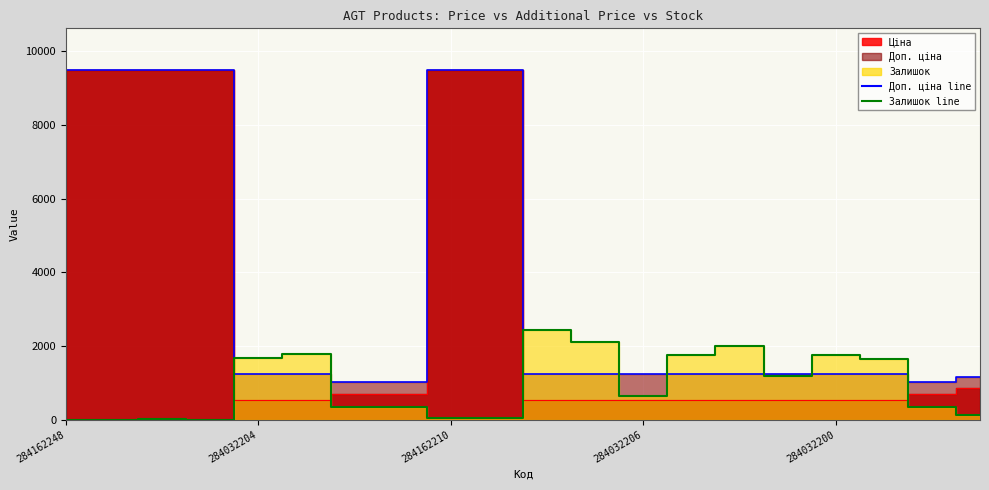

Reading left to right, list all the values displayed in this chart.

Ціна: 284162248=9480.1	284162246=9480.1	284162245=9480.1	284162244=9480.1	284032204=539.0	284032203=539.0	259552213=693.7	259552212=693.7	284162210=9480.1	284162209=9480.1	284032208=539.0	284032207=539.0	284032206=539.0	284032205=539.0	284032202=539.0	284032201=539.0	284032200=539.0	284032199=539.0	259552189=693.7	276092108=848.4
Доп. ціна: 284162248=9480.1	284162246=9480.1	284162245=9480.1	284162244=9480.1	284032204=1235.4	284032203=1235.4	259552213=1024.6	259552212=1024.6	284162210=9480.1	284162209=9480.1	284032208=1235.4	284032207=1235.4	284032206=1235.4	284032205=1235.4	284032202=1235.4	284032201=1235.4	284032200=1235.4	284032199=1235.4	259552189=1024.6	276092108=1149.7
Залишок: 284162248=0.0	284162246=0.0	284162245=8.0	284162244=2.0	284032204=1674.0	284032203=1786.0	259552213=331.0	259552212=334.0	284162210=56.0	284162209=53.0	284032208=2419.0	284032207=2096.0	284032206=640.0	284032205=1757.0	284032202=1992.0	284032201=1180.0	284032200=1745.0	284032199=1649.0	259552189=348.0	276092108=112.0